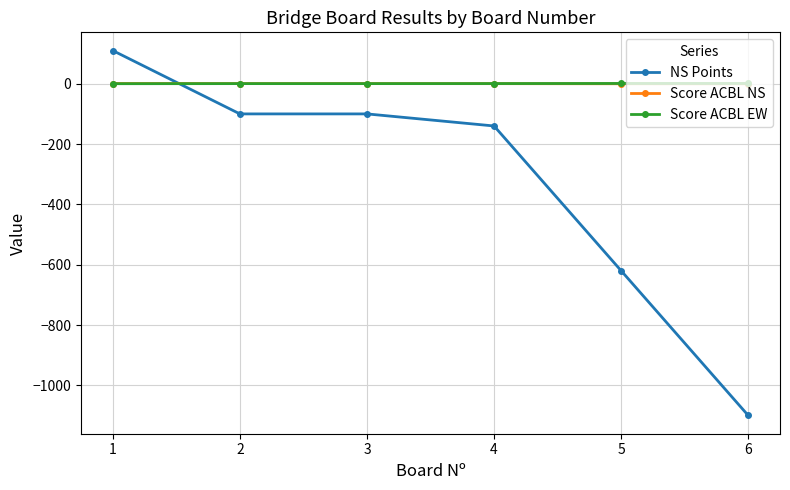

What is the maximum value shown in the chart?

110.0